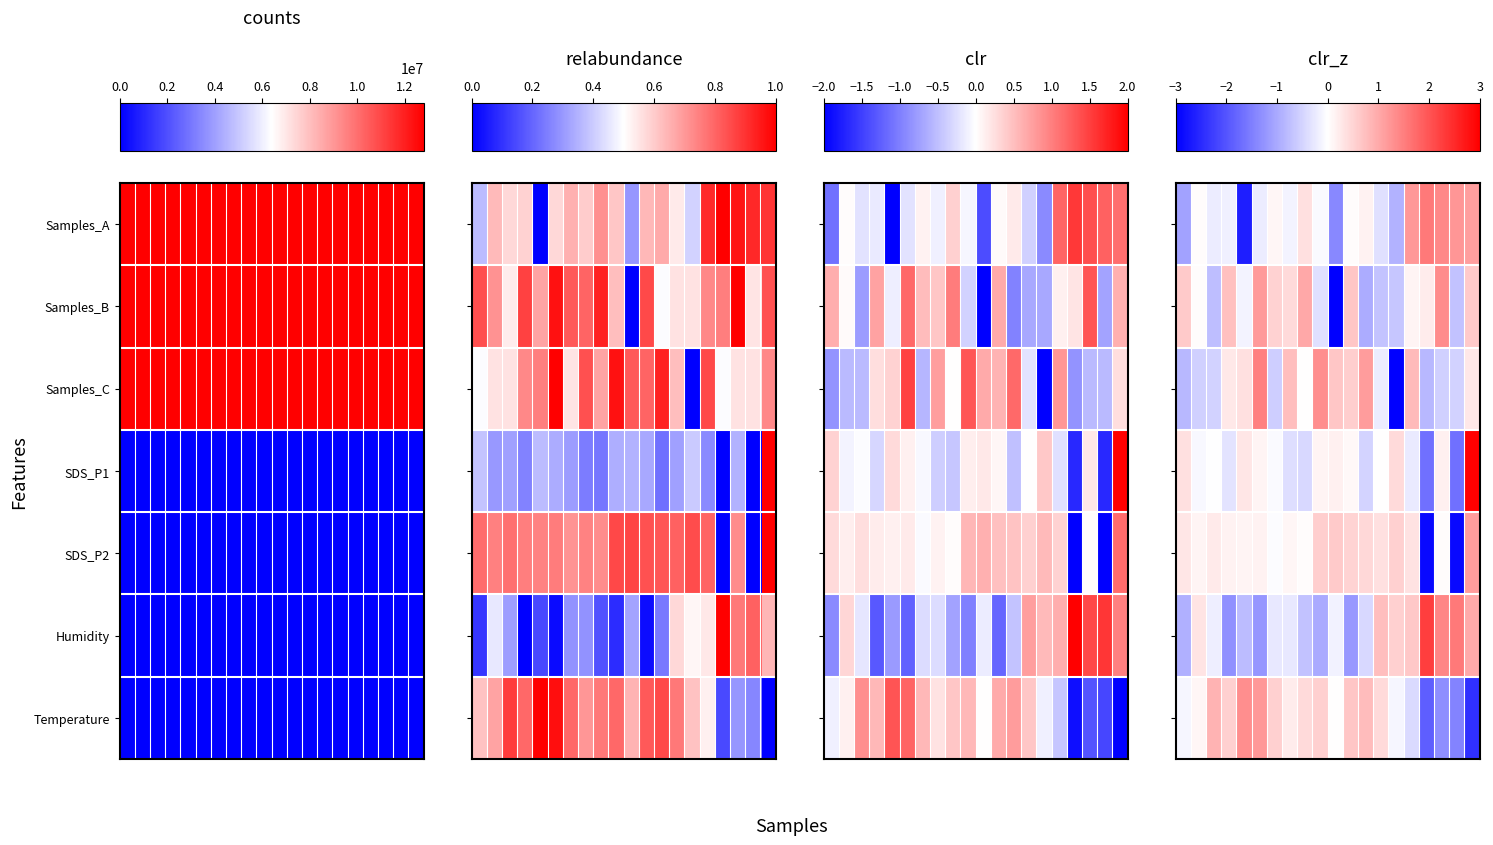

What is the total value across all series at 1.0?

2.7